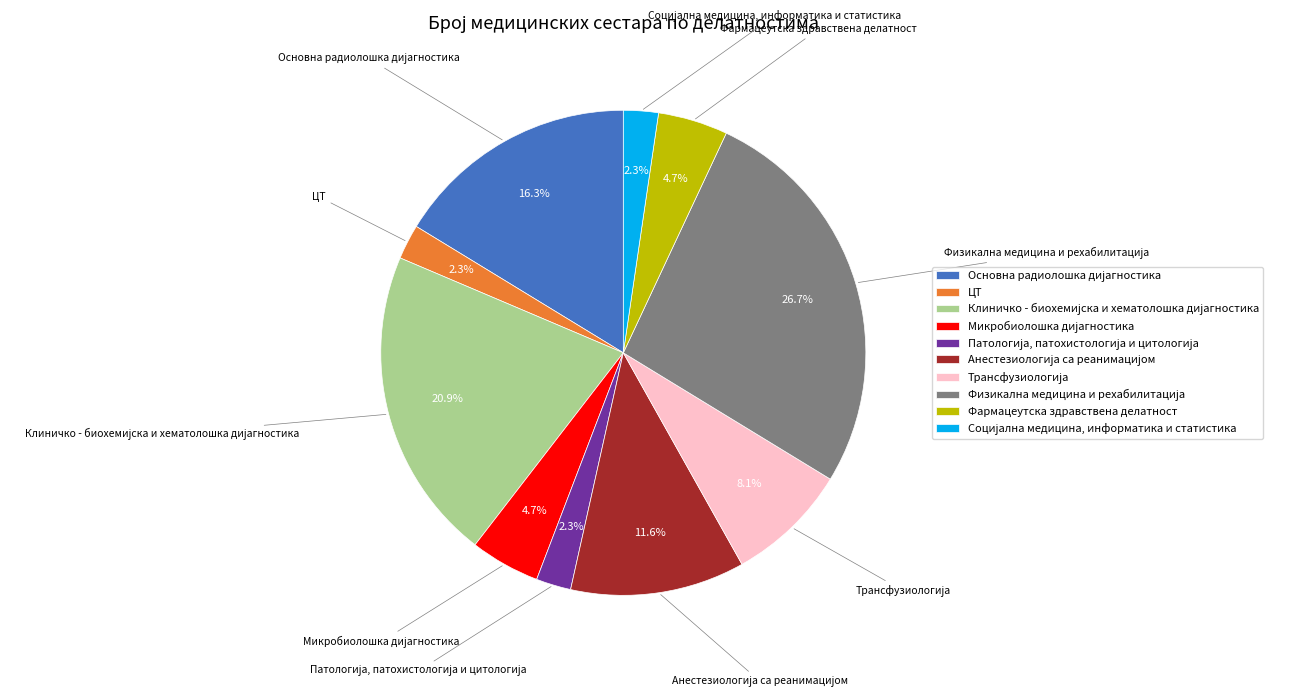

What percentage is NOT represented by Фармацеутска здравствена делатност?

95.3%